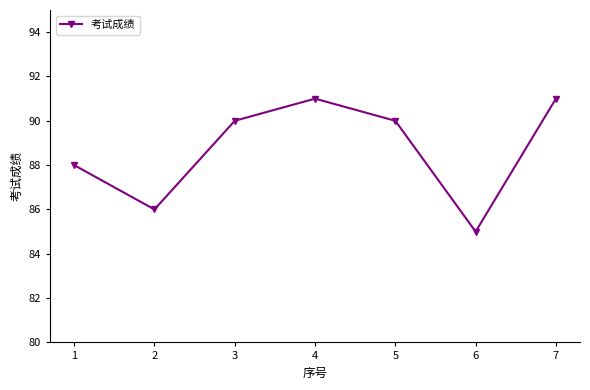

What is the sum of the values at 7 and 3?

181